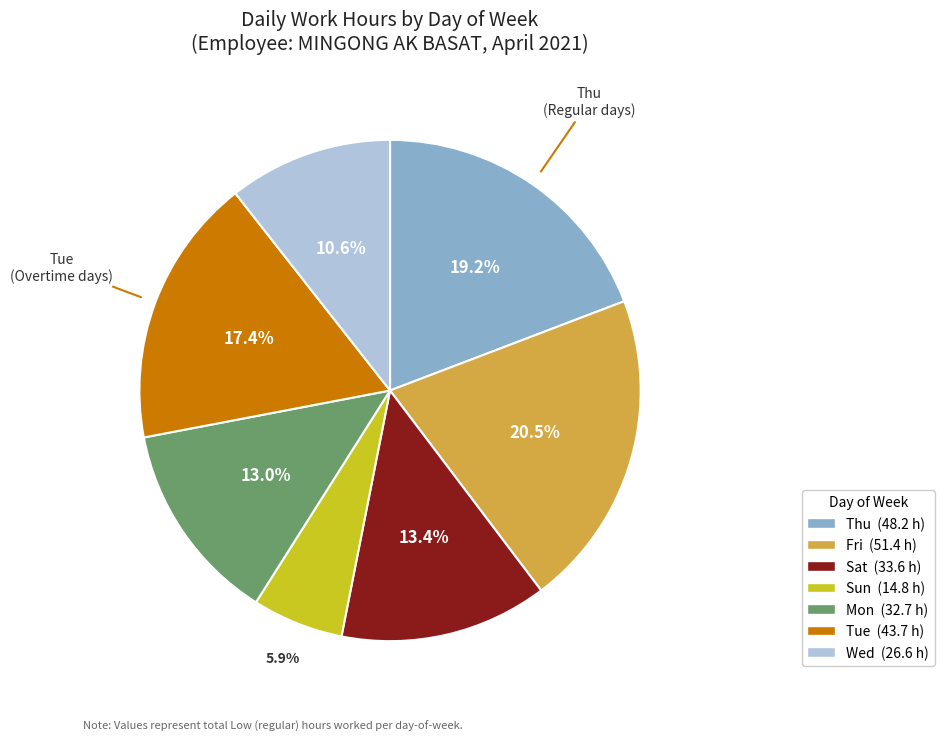

Is there a majority slice in this chart?

No